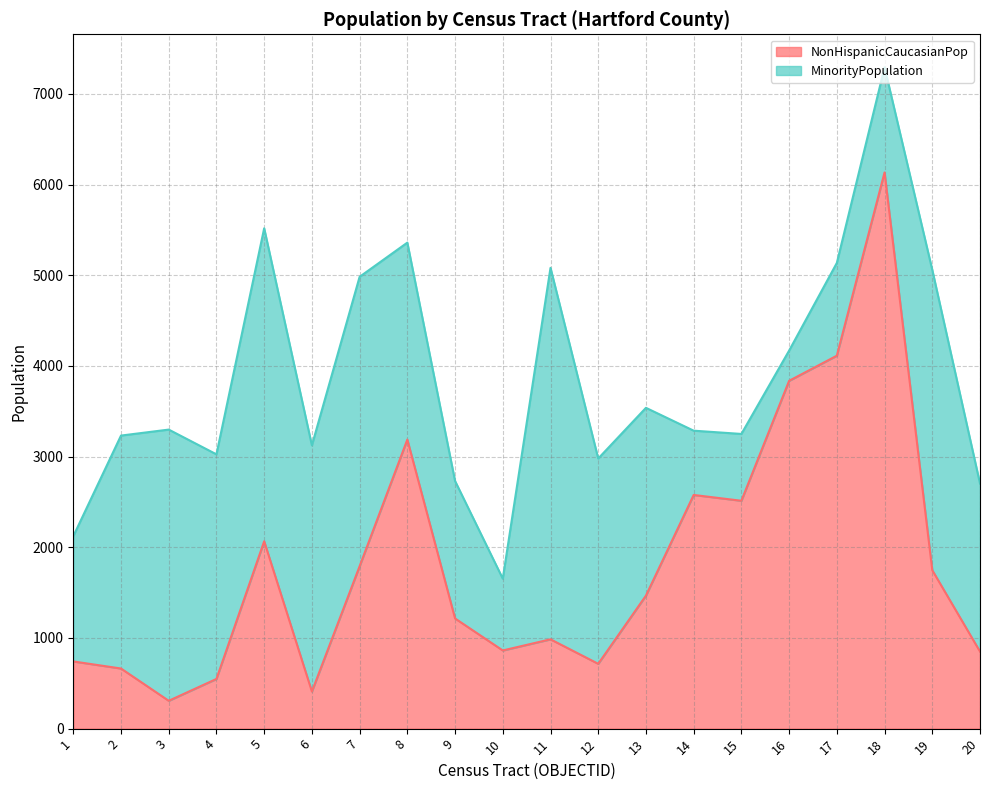

List the labels in order of value, smallest first.

3, 6, 4, 2, 12, 1, 20, 10, 11, 9, 13, 19, 7, 5, 15, 14, 8, 16, 17, 18